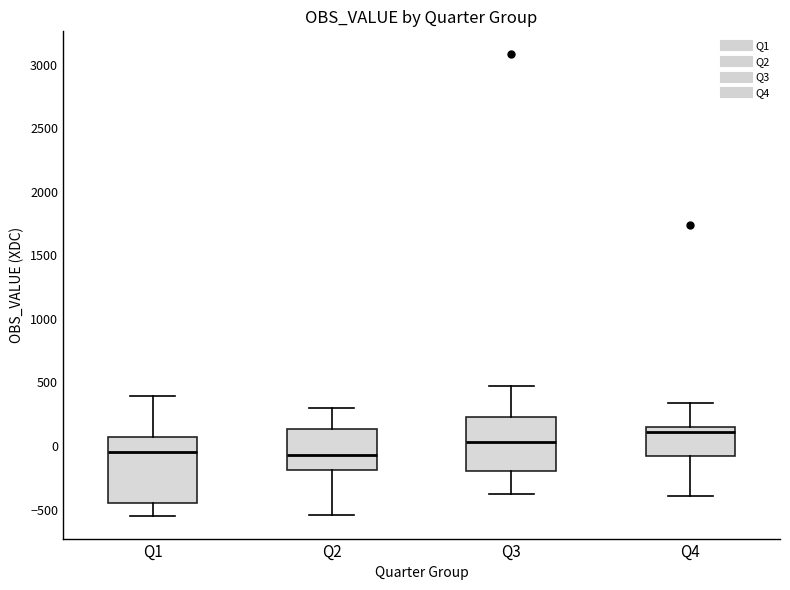

Where does the lower whisker of the box for Q1 end on the y-axis? The values are not printed on the chart, so give them approximately, as read against the axis.

-550